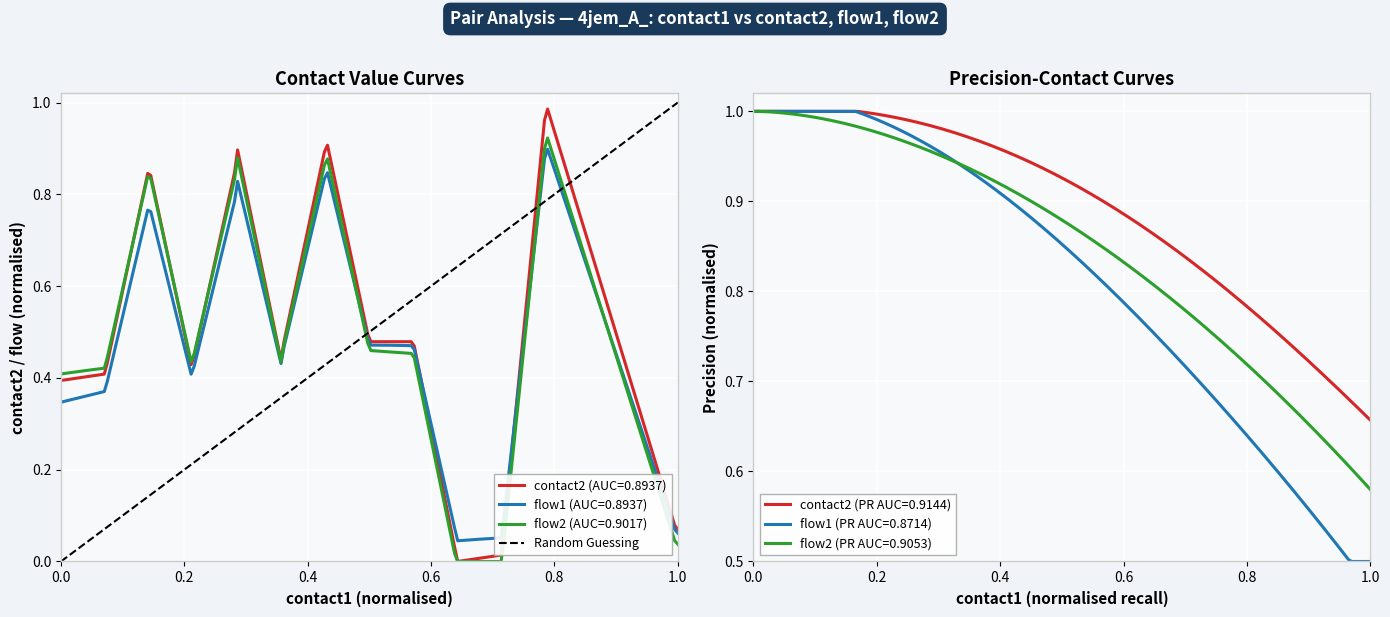

What is the approximate value at 1.0?

1